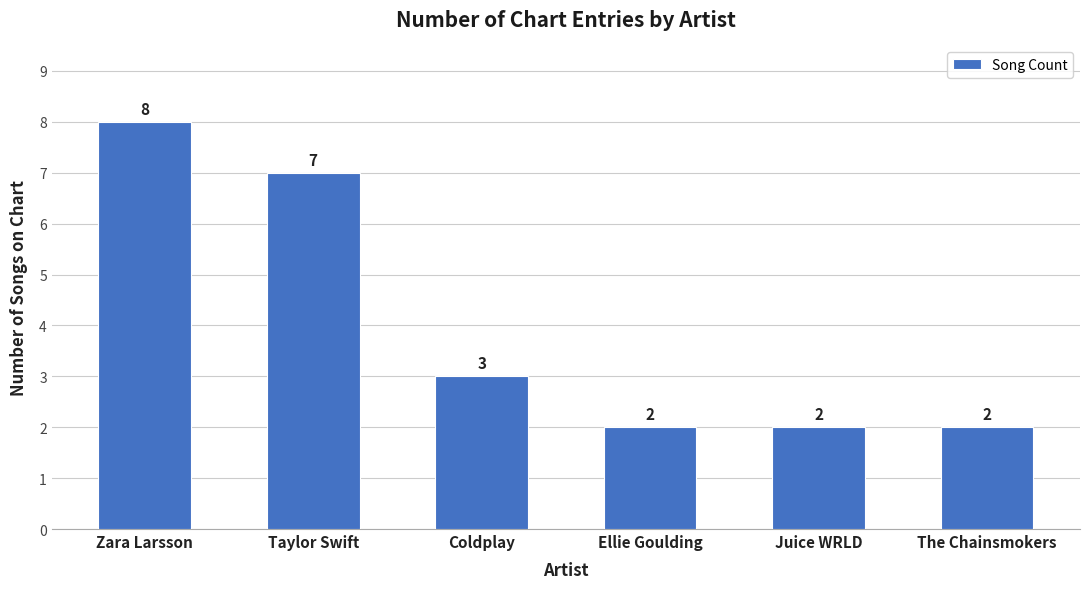

Reading left to right, transcribe all the data shown in this chart.

8	7	3	2	2	2